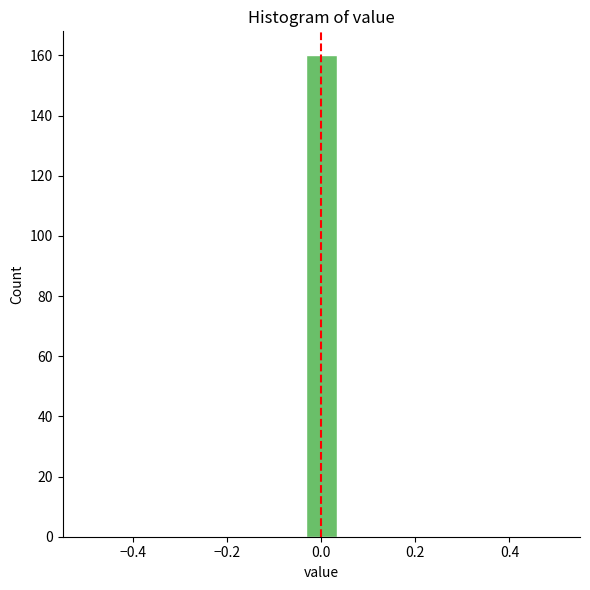

Read against the x-axis, roughly where is the centre of the tallest bar?

0.00